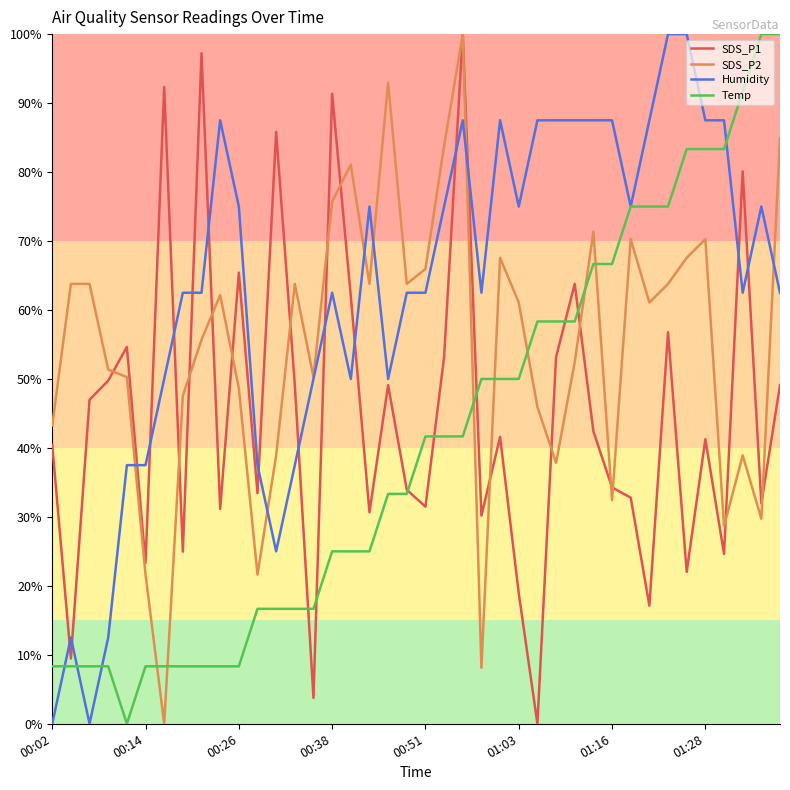

What is the maximum value shown in the chart?

100.0